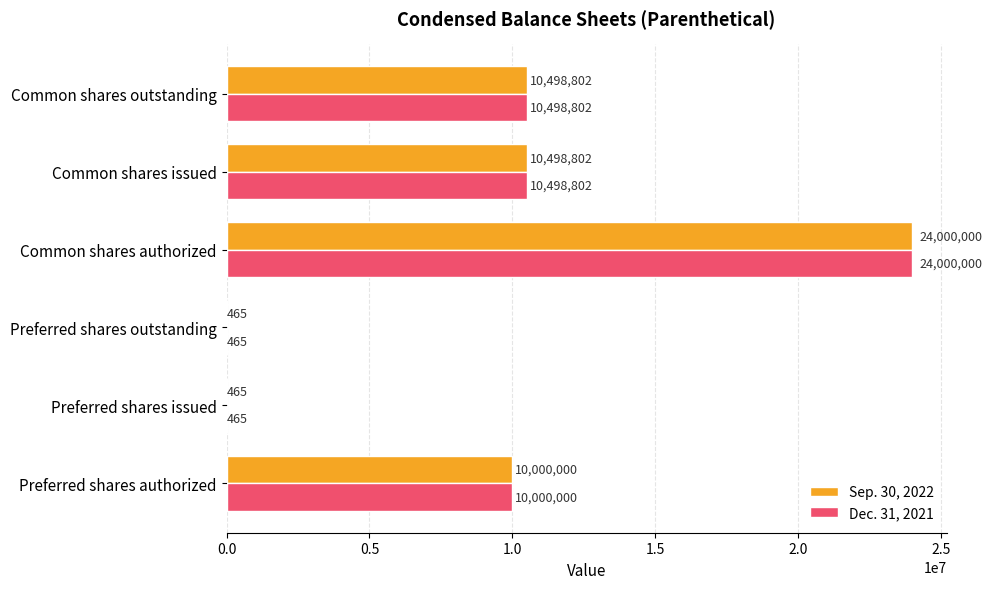

Read the Sep. 30, 2022 value at Preferred shares issued.

465